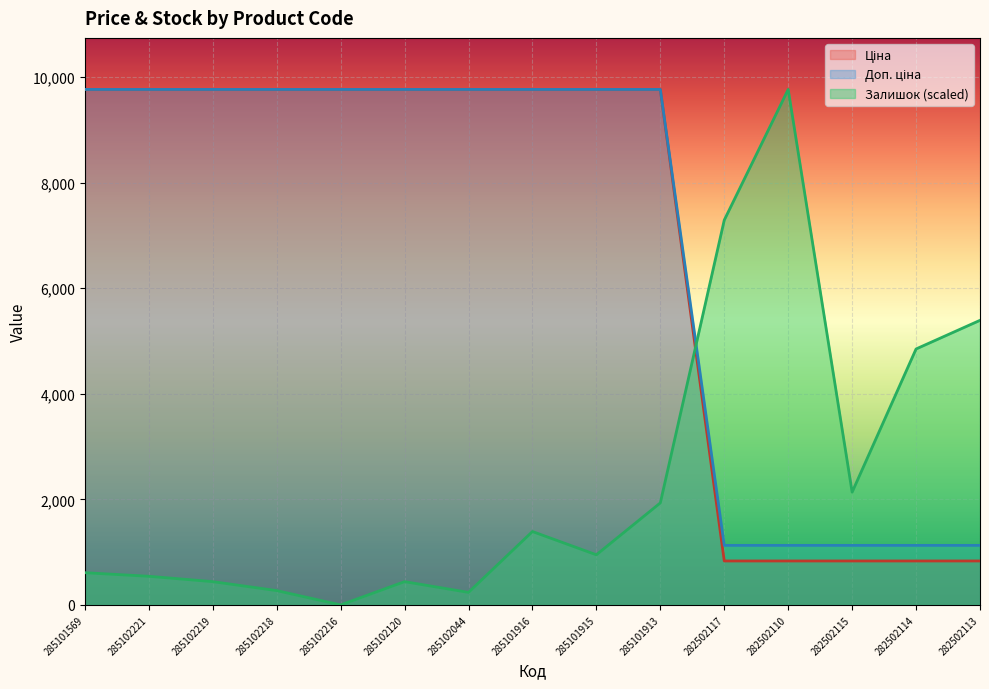

What is the maximum value shown in the chart?

9764.4